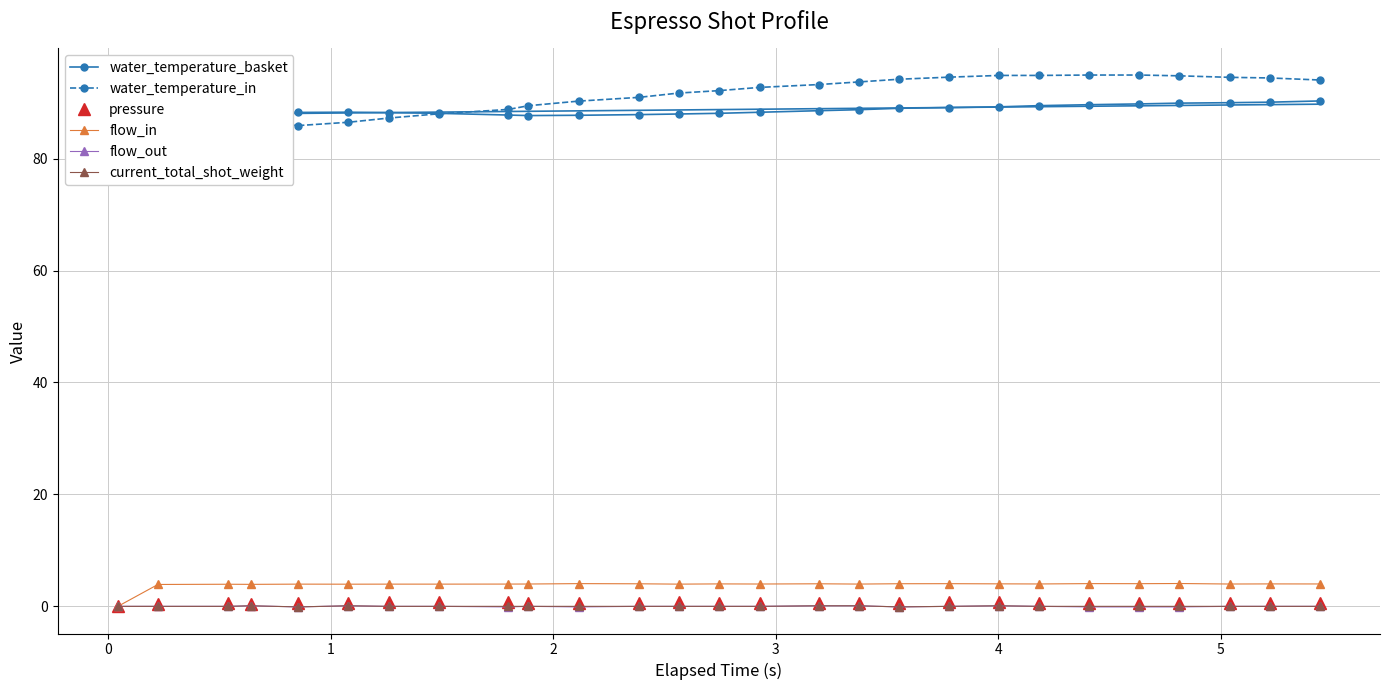

True or false: water_temperature_basket has more than 0 interior local peaks.

True